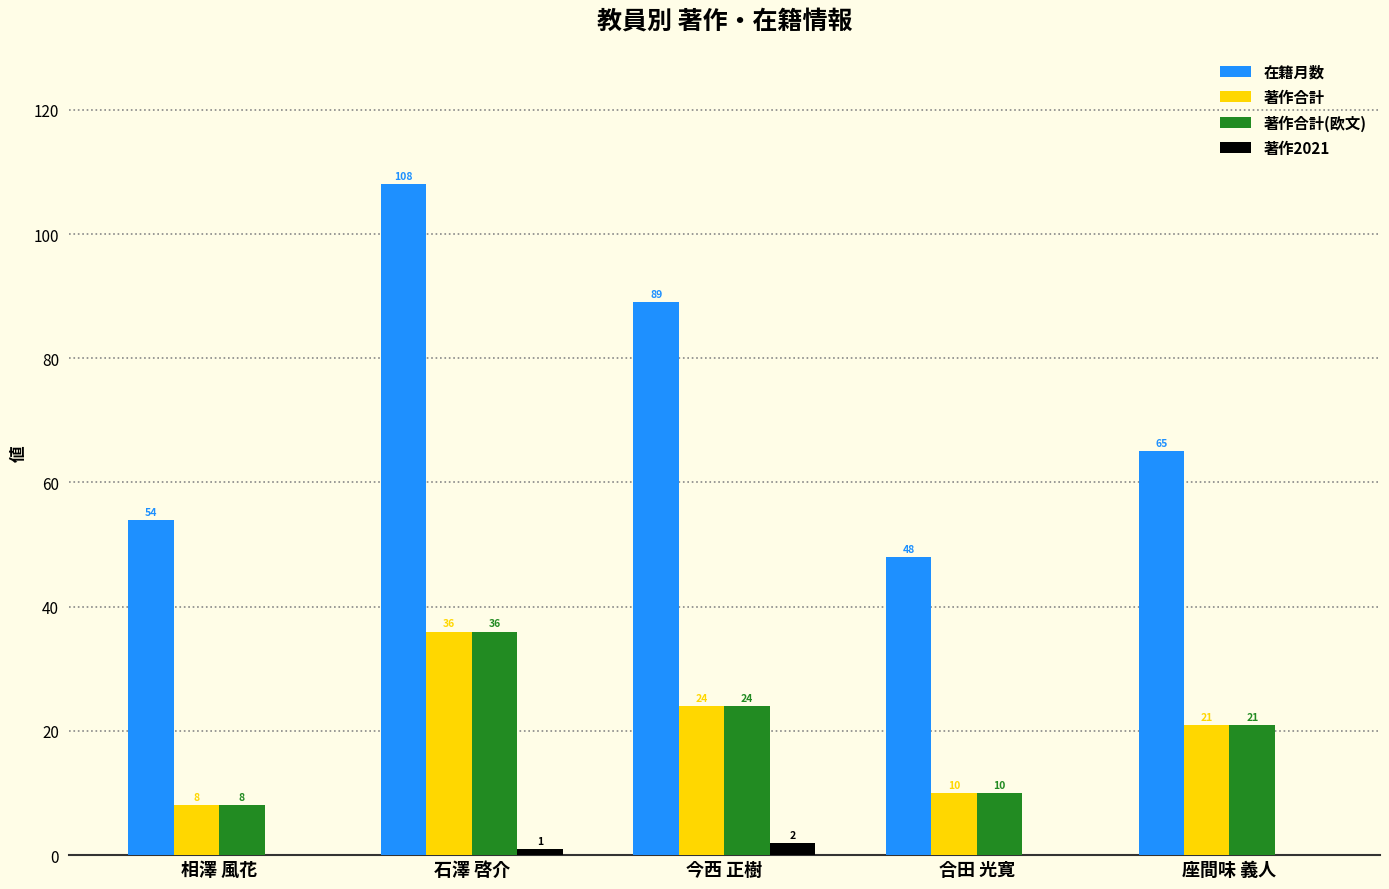

Is the value of 著作合計(欧文) at 今西 正樹 greater than the value of 在籍月数 at 座間味 義人?

No